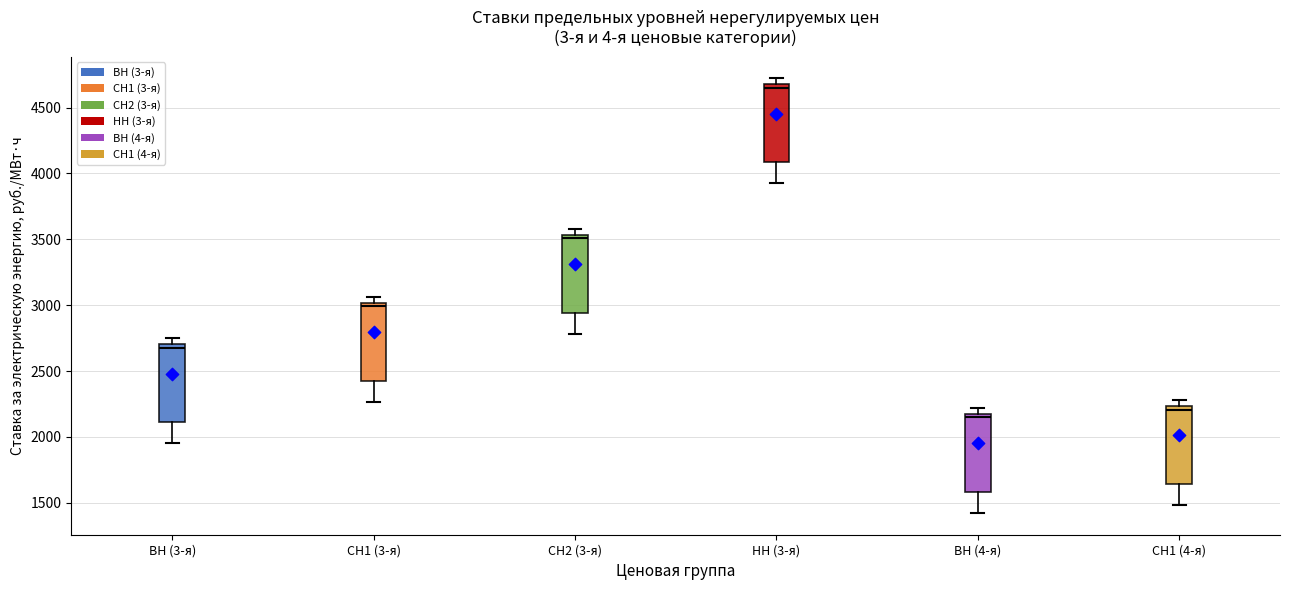

Reading left to right, read every box against the y-axis: the position of its median line, the range the box covers, and the ends of its whiskers. The values are not printed on the chart, so give them approximately, as read against the axis.

ВН (3-я): median 2700 (just below the box's upper edge), box 2100 to 2700, whiskers 1950 to 2750
СН1 (3-я): median 3000 (just below the box's upper edge), box 2450 to 3000, whiskers 2250 to 3050
СН2 (3-я): median 3500, box 2950 to 3550, whiskers 2800 to 3600
НН (3-я): median 4650, box 4100 to 4700, whiskers 3900 to 4700 (just above the box's upper edge)
ВН (4-я): median 2150 (just below the box's upper edge), box 1600 to 2150, whiskers 1400 to 2200
СН1 (4-я): median 2200, box 1650 to 2250, whiskers 1500 to 2300